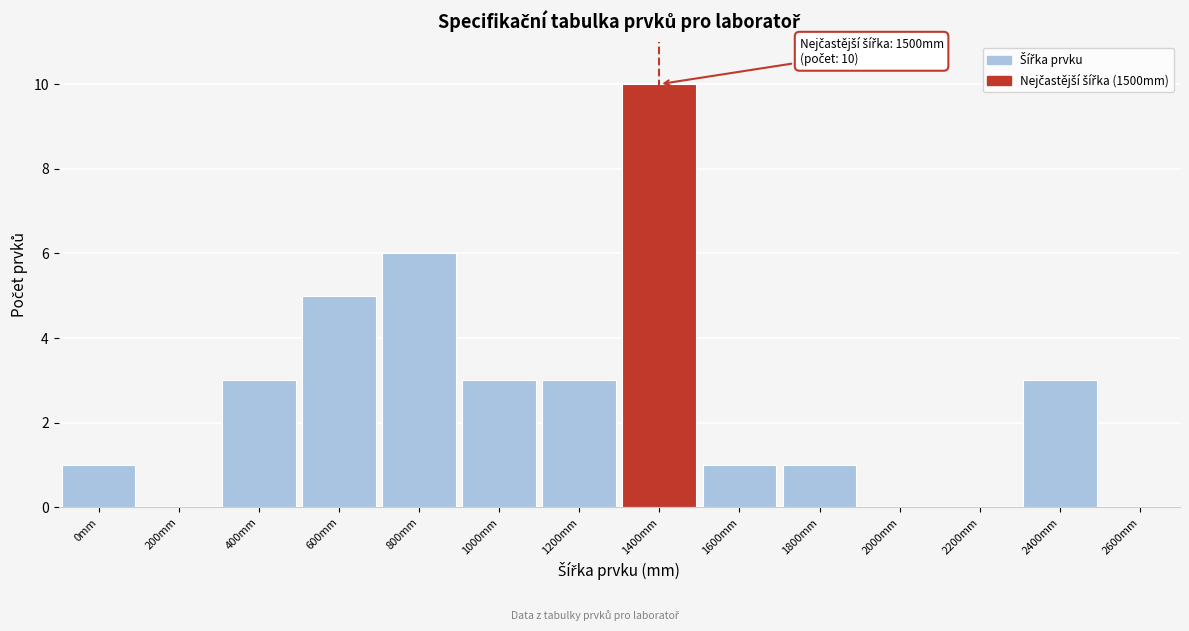

Reading left to right, list all the values displayed in this chart.

0mm=1	200mm=0	400mm=3	600mm=5	800mm=6	1000mm=3	1200mm=3	1400mm=10	1600mm=1	1800mm=1	2000mm=0	2200mm=0	2400mm=3	2600mm=0